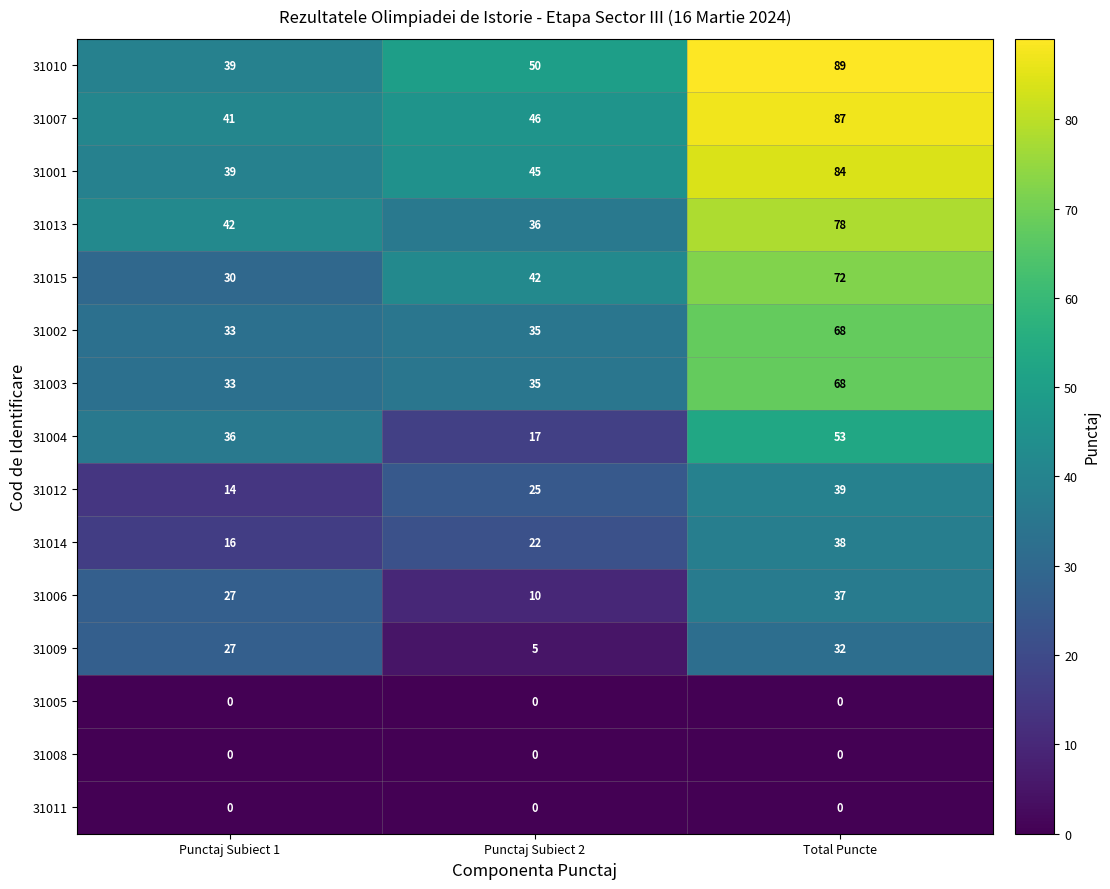

At which label does 31006 reach its peak?

Total Puncte